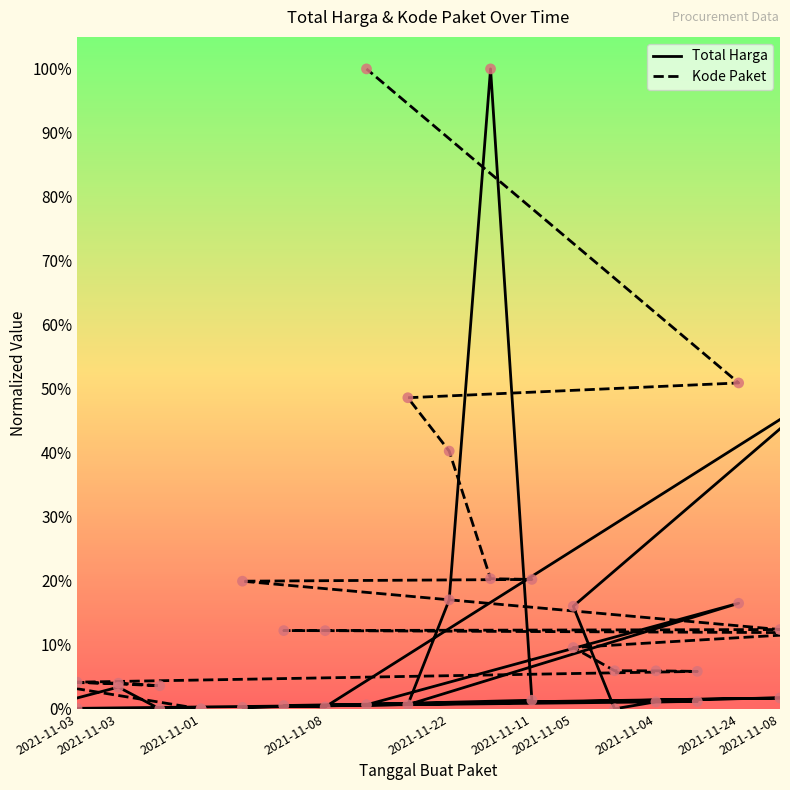

Which series has the largest total across all categories?

Kode Paket